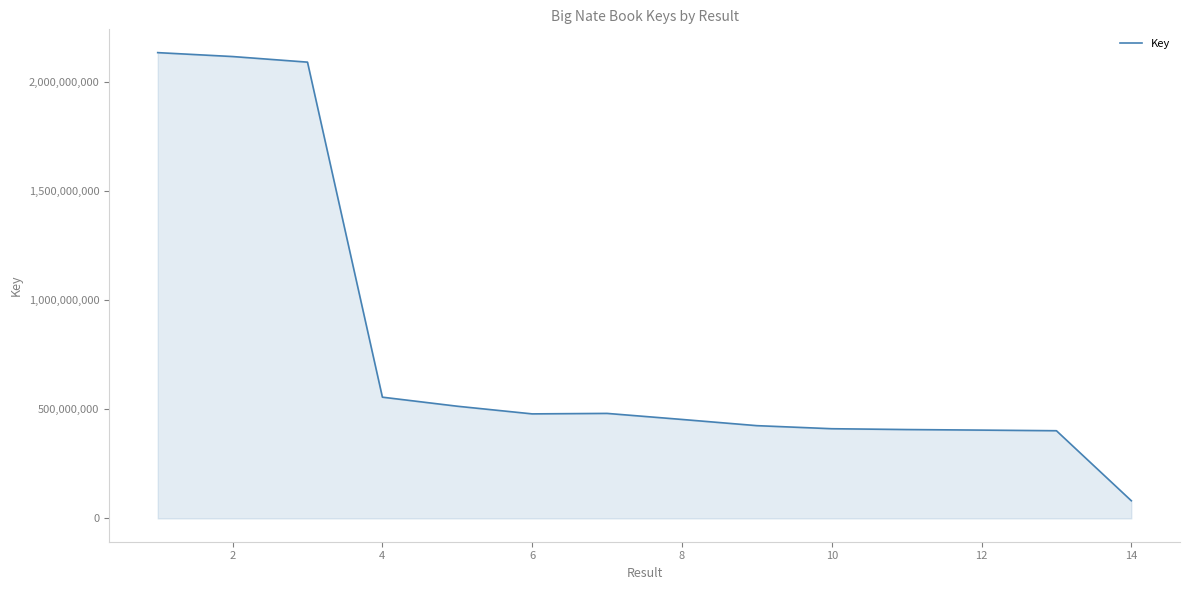

What is the difference between the second highest and minimum values?

2036703912